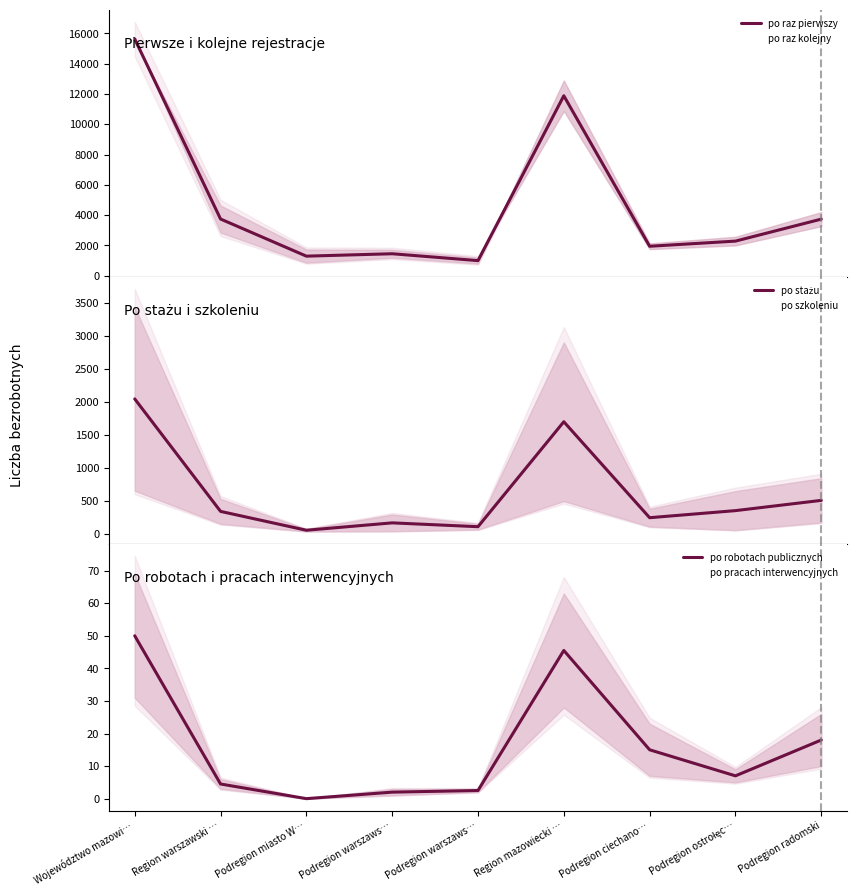

What is the value of the po szkoleniu point at the 2nd from the left?

156.0